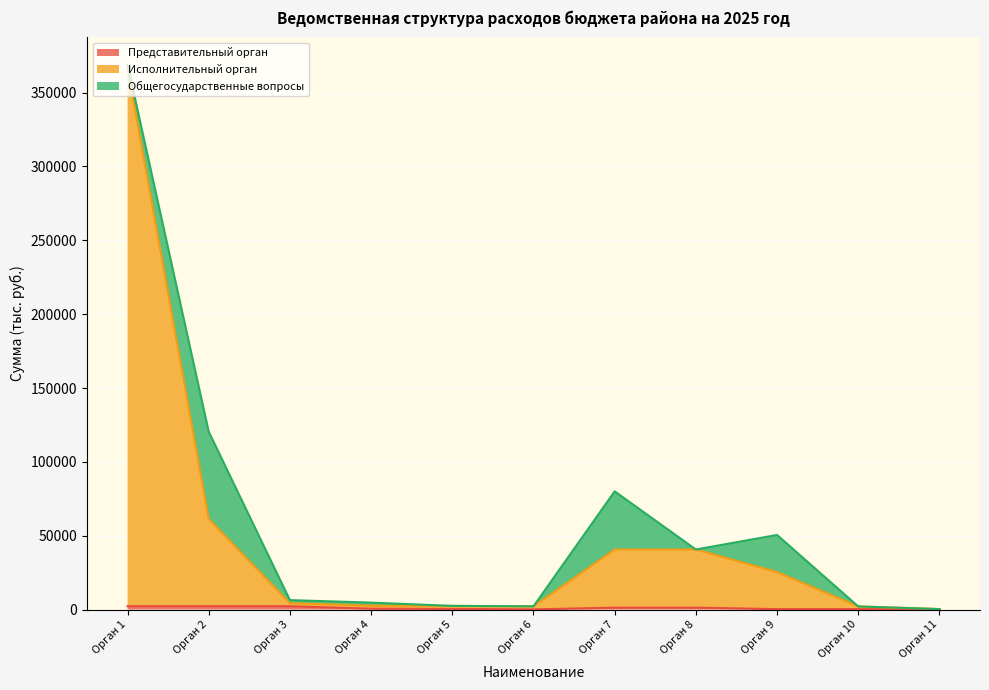

True or false: Представительный орган and Исполнительный орган intersect in this chart.

False